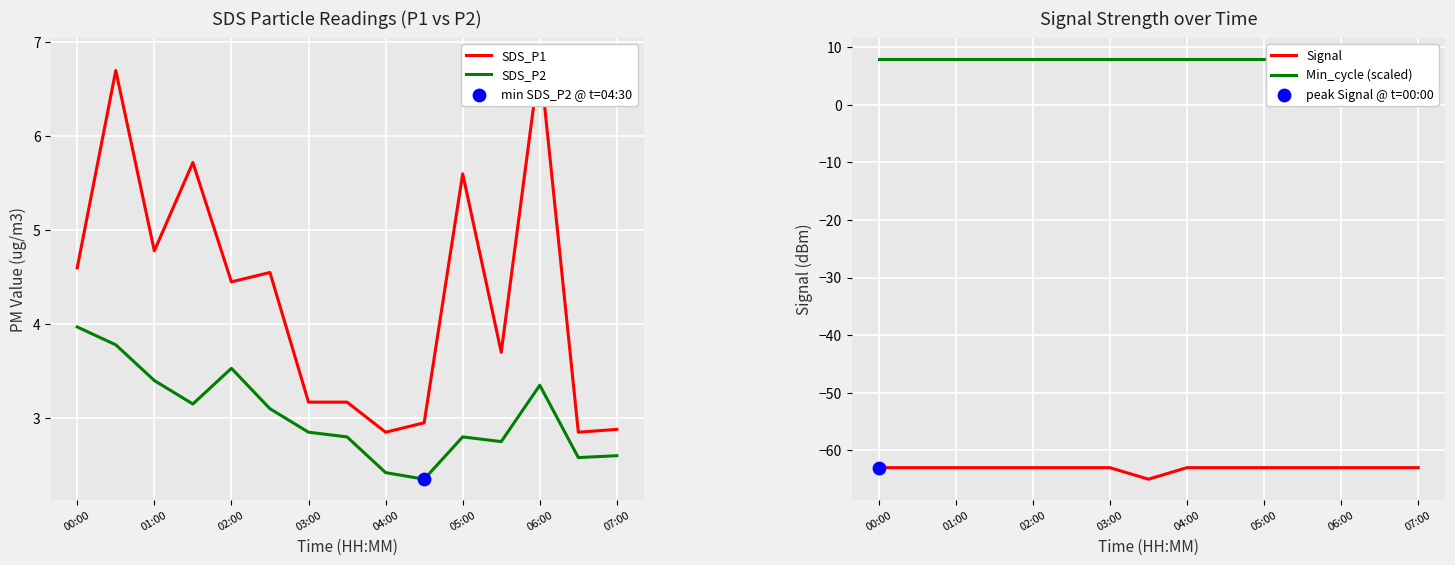

What is the highest value of the SDS_P2 series?

4.0